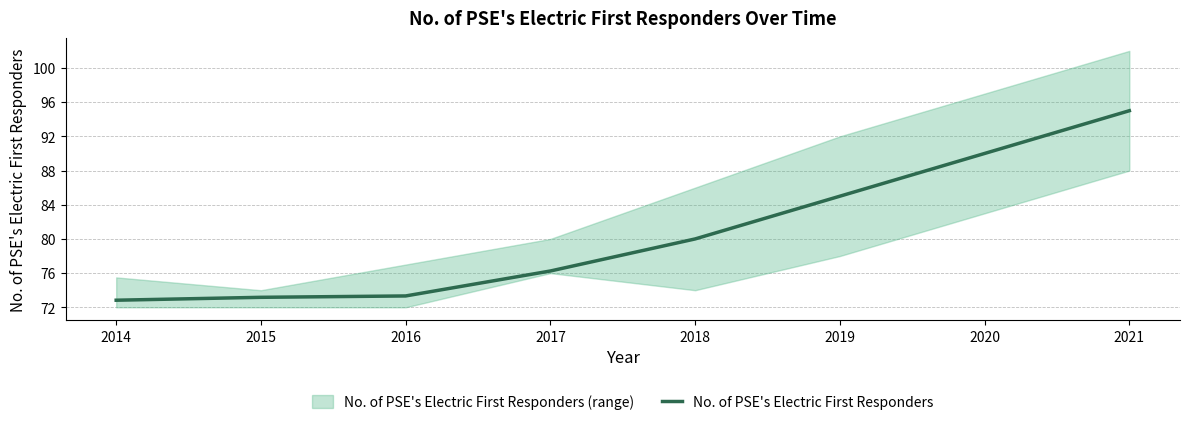

Approximately how many times larger is the value at 2017 compared to 2014?

1.0